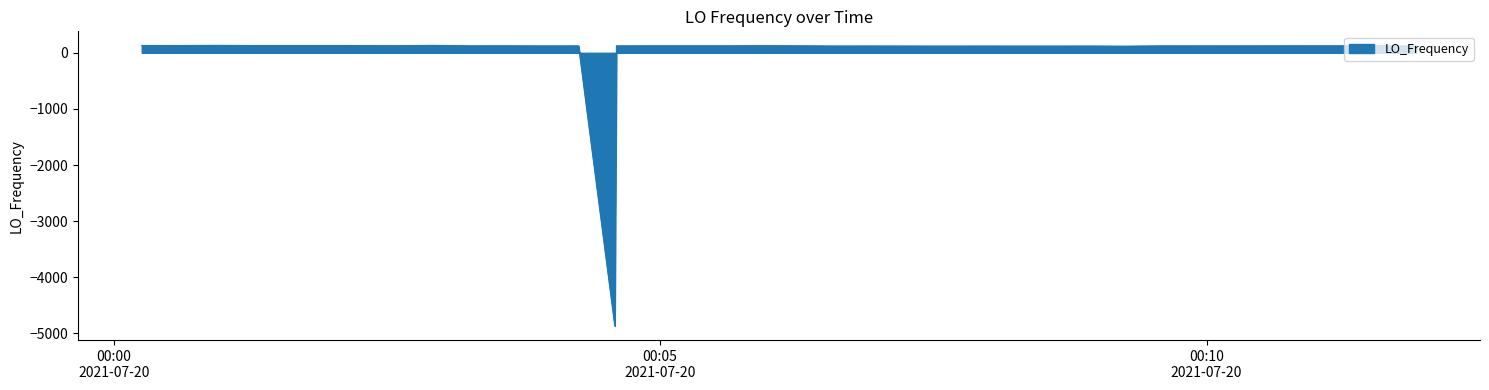

What is the maximum value shown in the chart?

132.3